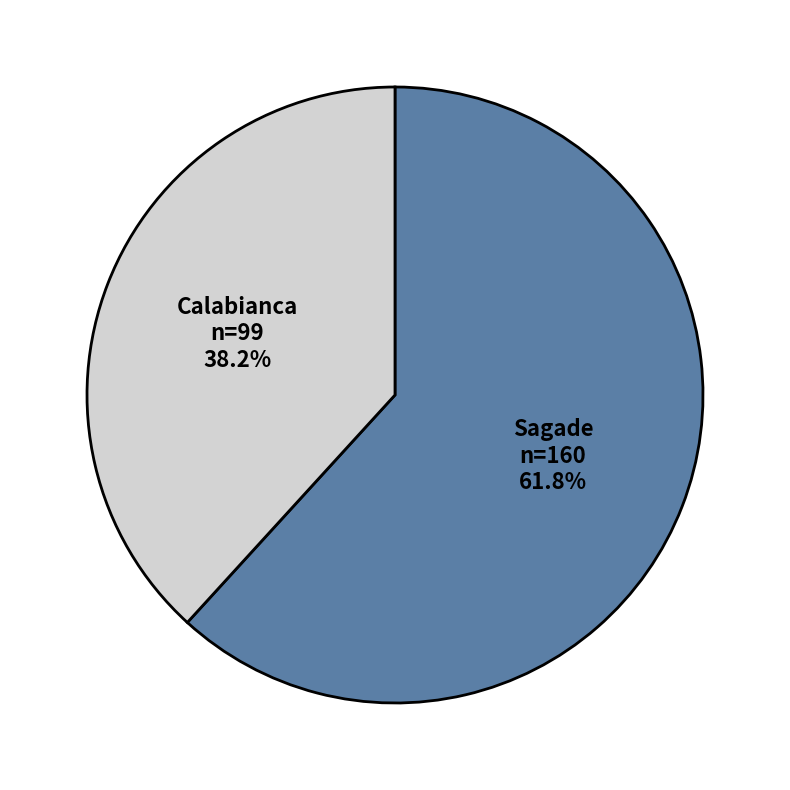

Is there any slice that represents more than half of the pie?

Yes